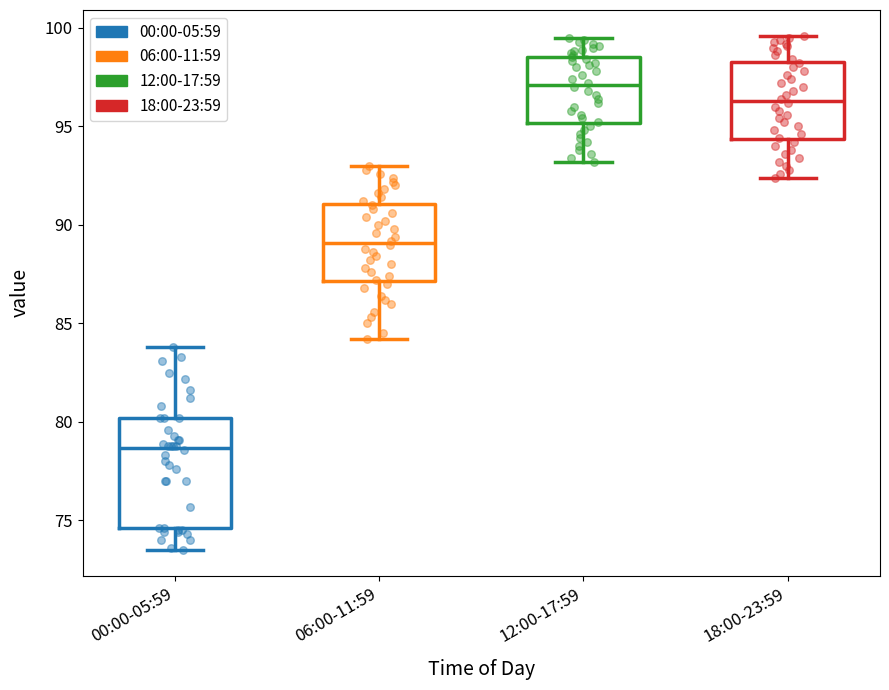

Comparing the boxes themselves (not the whiskers), which one is the tallest?

00:00-05:59